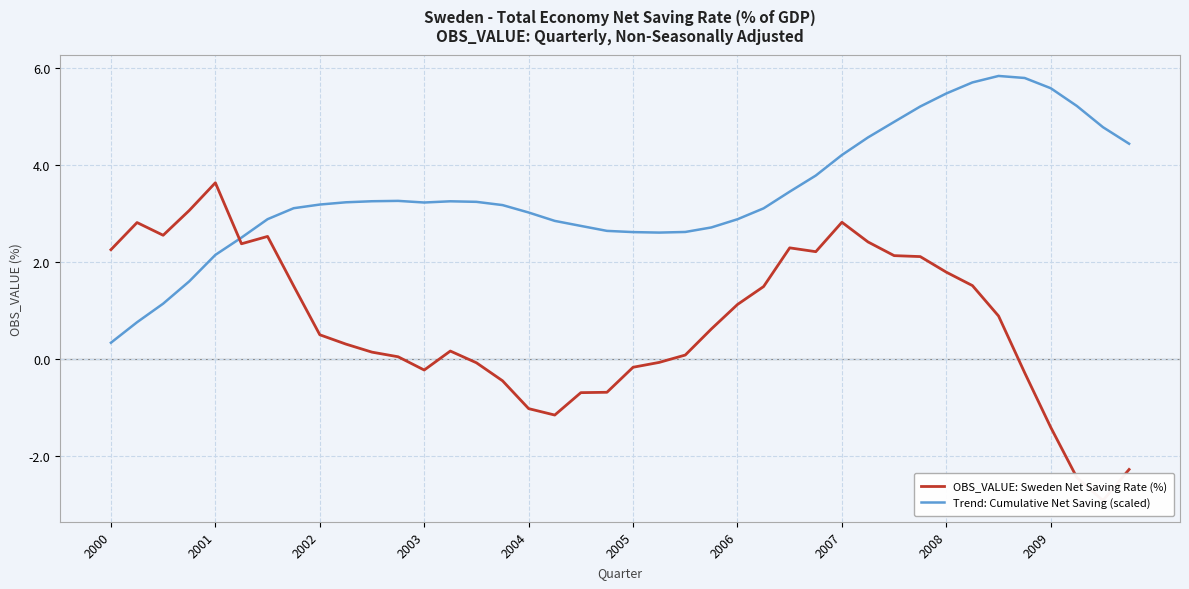

At how many categories does at least one series exceed 4?

12